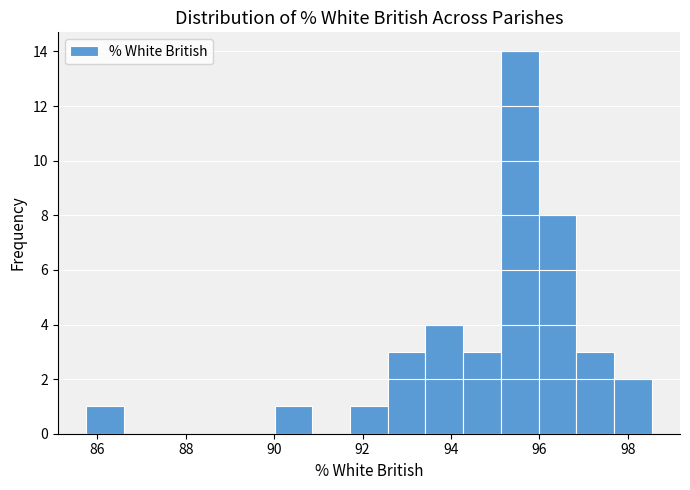

Reading left to right, transcribe this chart: for each bar, give the range it covers on the x-axis and its height. Neither the bar edges nor the heights are printed on the chart, so give them approximately, as read against the axes.

85.8 to 86.6: 1
86.6 to 87.4: 0
87.4 to 88.4: 0
88.4 to 89.2: 0
89.2 to 90.0: 0
90.0 to 90.8: 1
90.8 to 91.8: 0
91.8 to 92.6: 1
92.6 to 93.4: 3
93.4 to 94.2: 4
94.2 to 95.2: 3
95.2 to 96.0: 14
96.0 to 96.8: 8
96.8 to 97.6: 3
97.6 to 98.6: 2